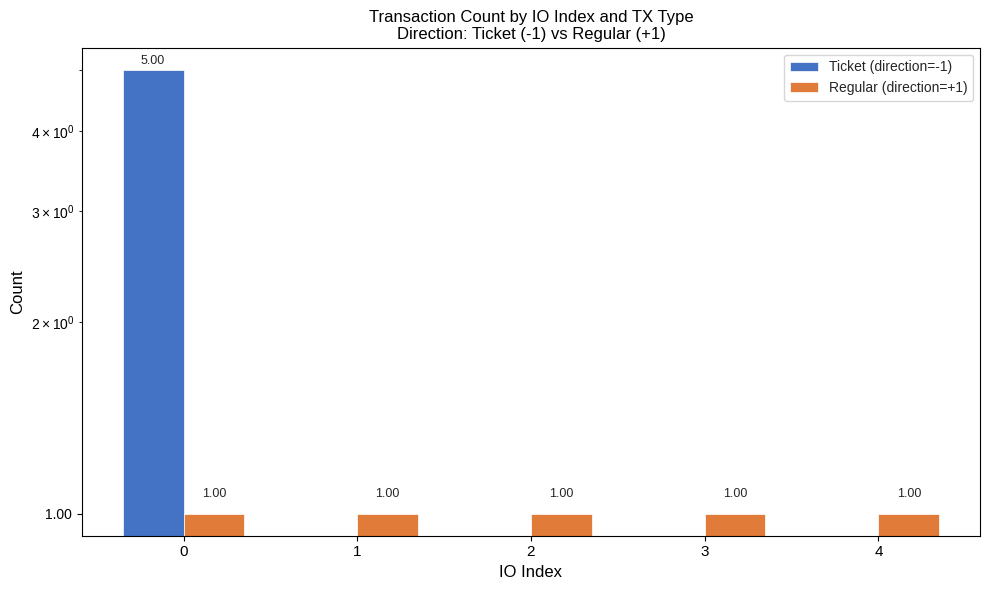

How many series are shown in this chart?

2